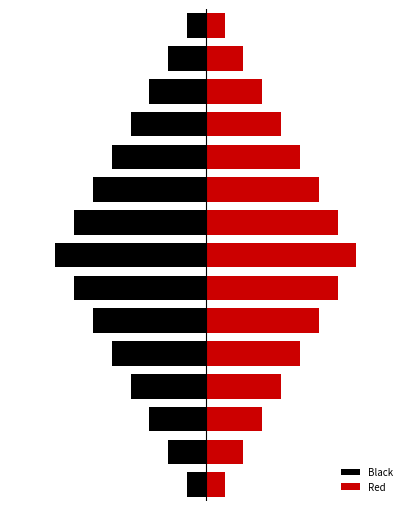

What is the difference between the maximum and second lowest values in the Red series?

14